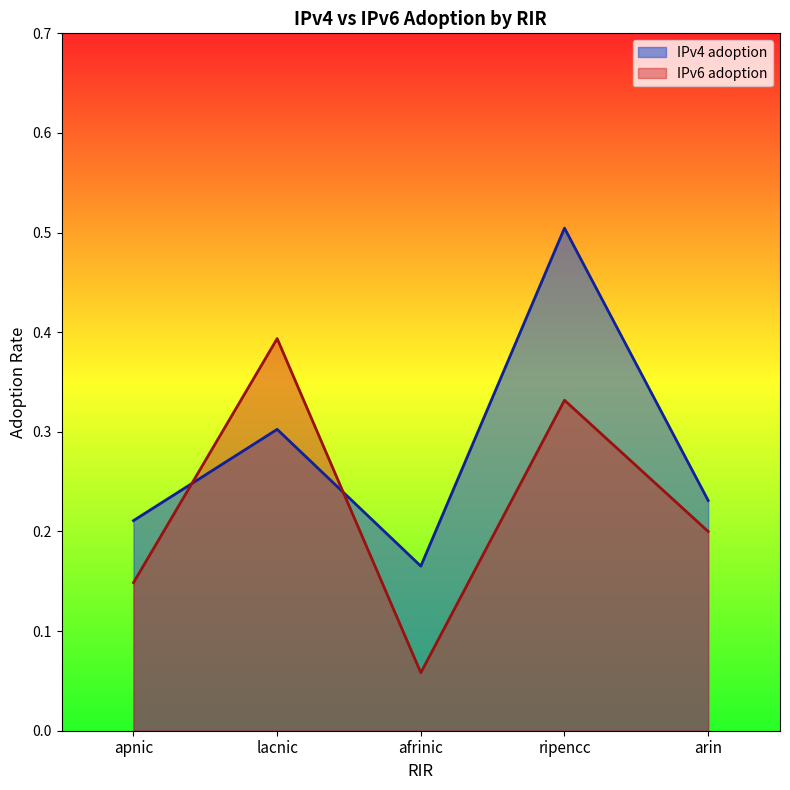

What is the label of the 5th point from the left?

arin